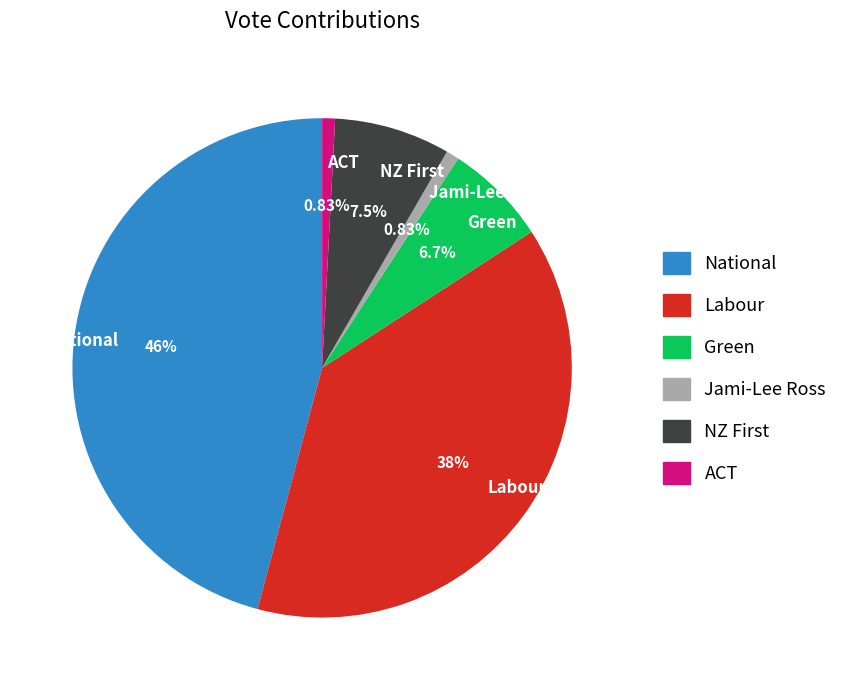

To the nearest percent, what percentage of the pie is Labour?

38%